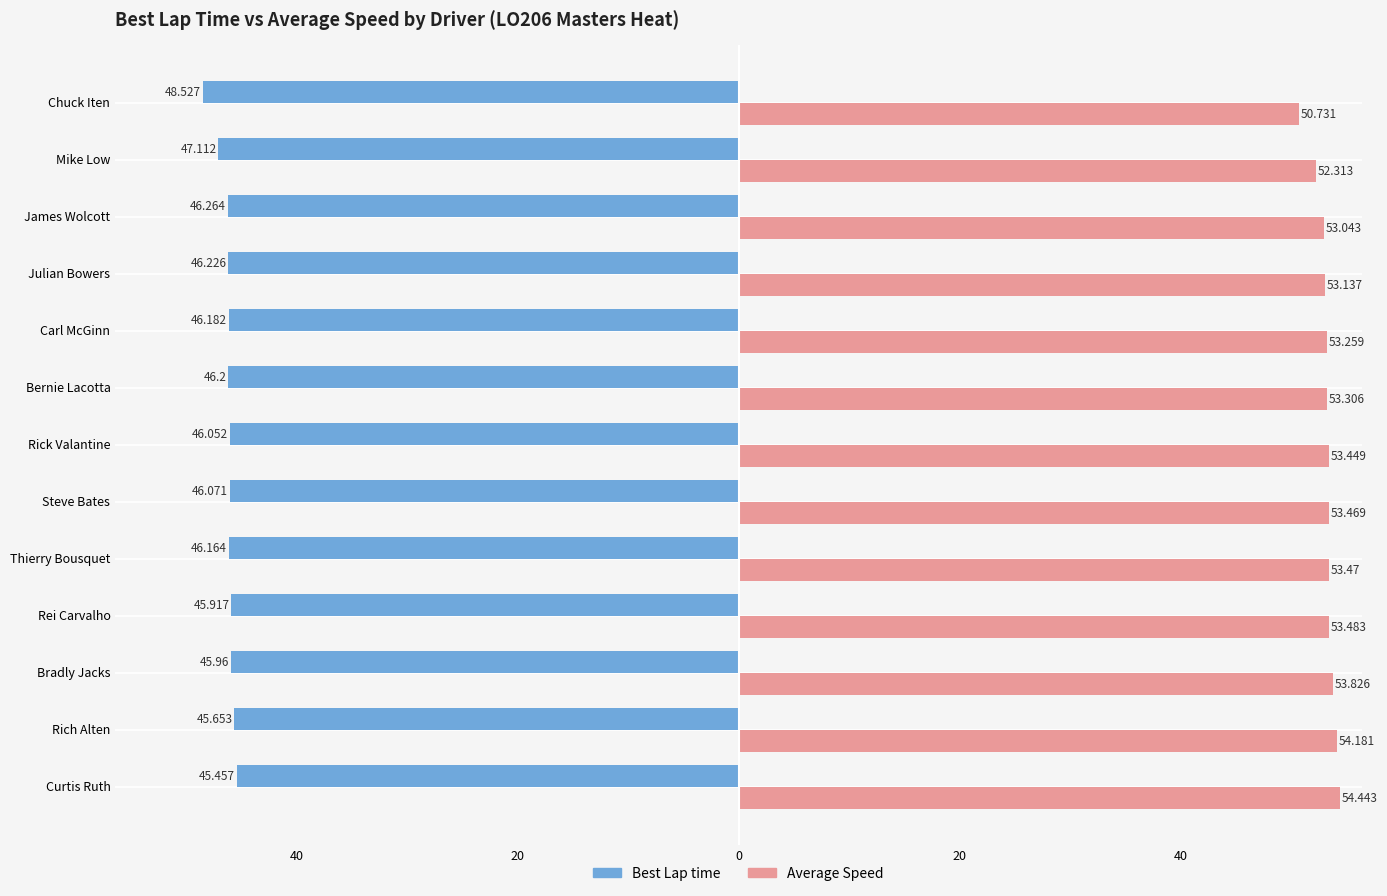

What are all the series names shown in the legend?

Best Lap time, Average Speed